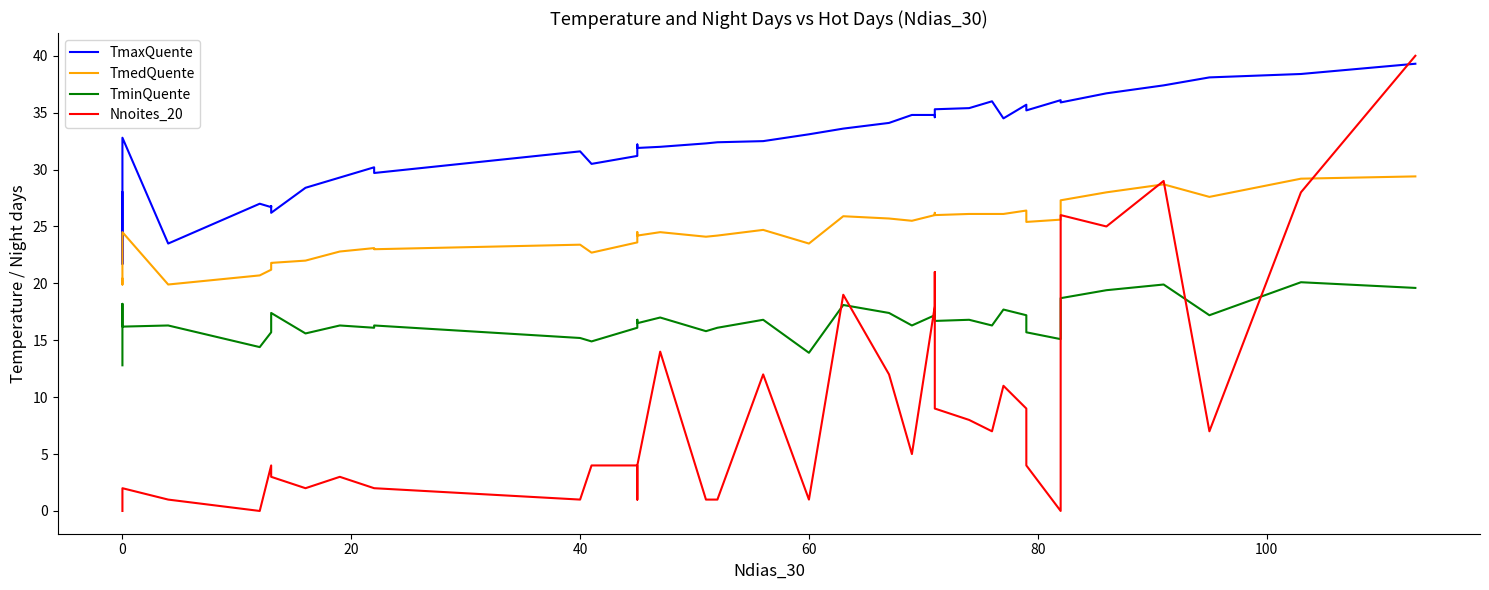

Reading left to right, extract all data points from this chart.

TmaxQuente: 28.0	21.7	32.8	23.5	27.0	26.7	26.8	26.2	28.4	29.3	30.2	29.7	31.6	30.5	31.2	32.2	31.9	32.0	32.3	32.4	32.5	33.1	33.6	34.1	34.8	34.8	34.6	35.3	35.4	36.0	34.5	35.7	35.2	36.1	35.9	36.7	37.4	38.1	38.4	39.3
TmedQuente: 20.4	19.9	24.5	19.9	20.7	21.2	21.7	21.8	22.0	22.8	23.1	23.0	23.4	22.7	23.6	24.5	24.2	24.5	24.1	24.2	24.7	23.5	25.9	25.7	25.5	26.0	26.2	26.0	26.1	26.1	26.1	26.4	25.4	25.6	27.3	28.0	28.7	27.6	29.2	29.4
TminQuente: 12.8	18.2	16.2	16.3	14.4	15.7	16.6	17.4	15.6	16.3	16.1	16.3	15.2	14.9	16.1	16.8	16.5	17.0	15.8	16.1	16.8	13.9	18.1	17.4	16.3	17.2	17.7	16.7	16.8	16.3	17.7	17.2	15.7	15.1	18.7	19.4	19.9	17.2	20.1	19.6
Nnoites_20: 0.0	0.0	2.0	1.0	0.0	4.0	4.0	3.0	2.0	3.0	2.0	2.0	1.0	4.0	4.0	1.0	4.0	14.0	1.0	1.0	12.0	1.0	19.0	12.0	5.0	18.0	21.0	9.0	8.0	7.0	11.0	9.0	4.0	0.0	26.0	25.0	29.0	7.0	28.0	40.0